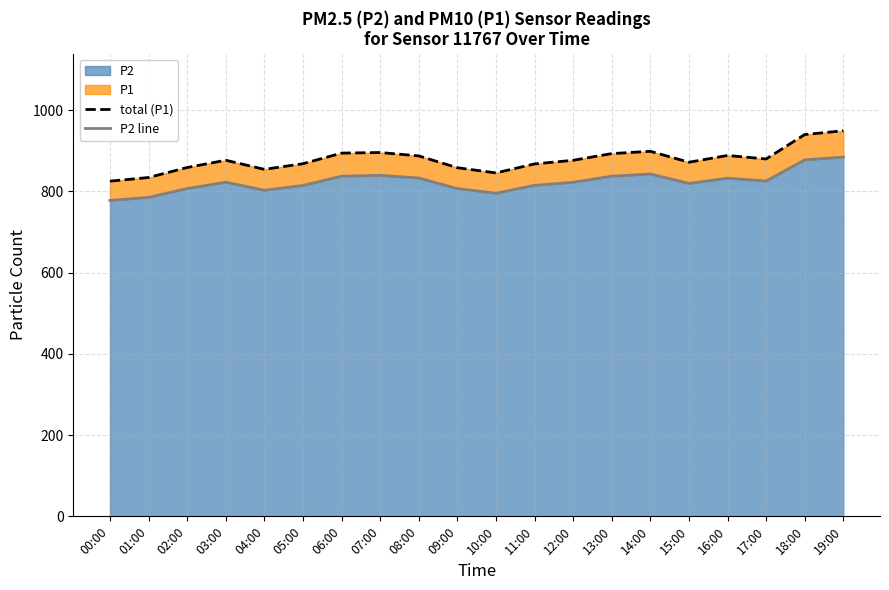

How many values in the total (P1) series exceed 876?

11